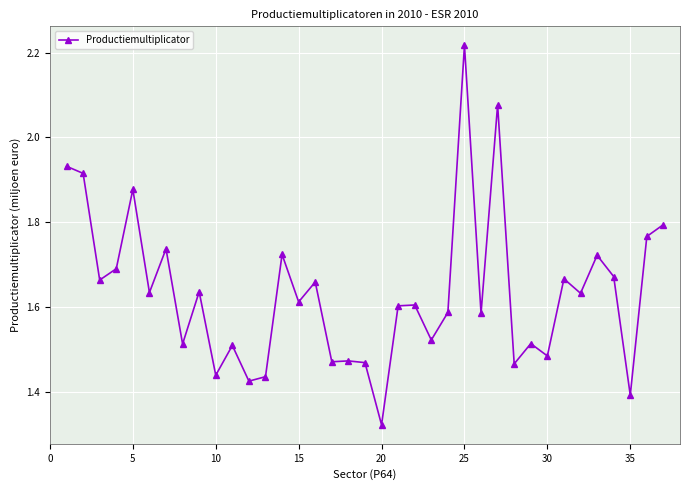

True or false: the data has more than 2 interior local peaks.

True